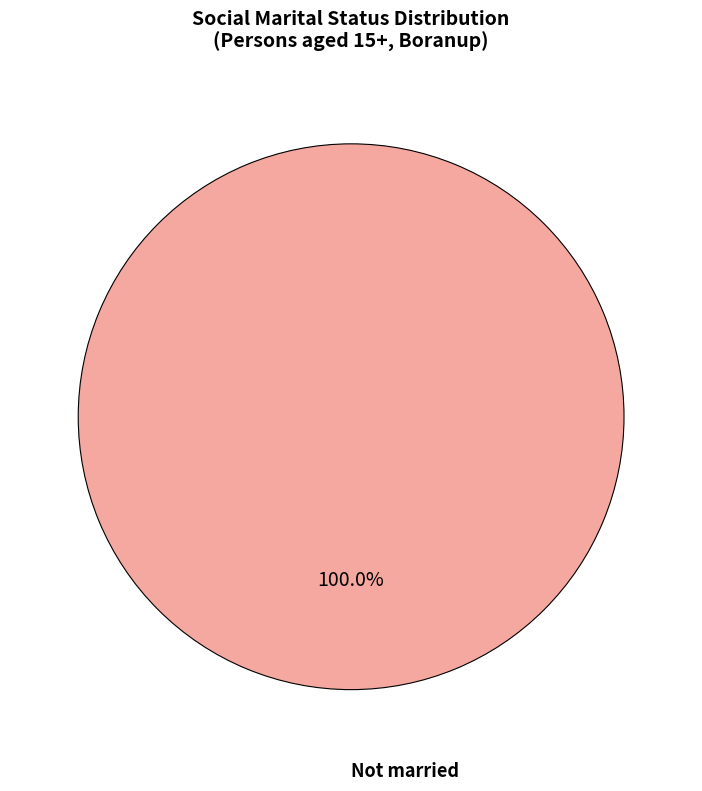

Count the number of slices in the pie.

1